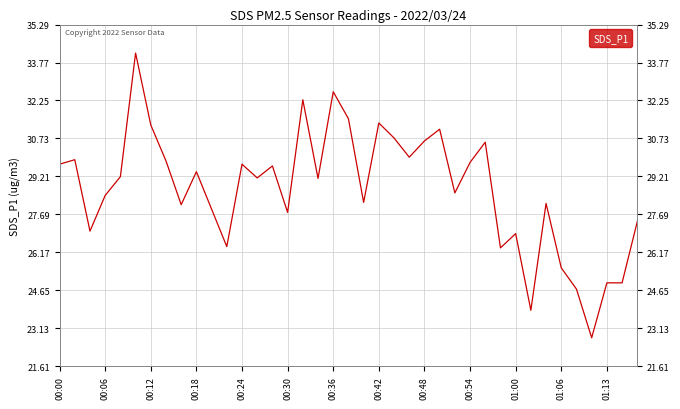

How many points are higher than both their immediate neighbors (excluding endpoints)?

12